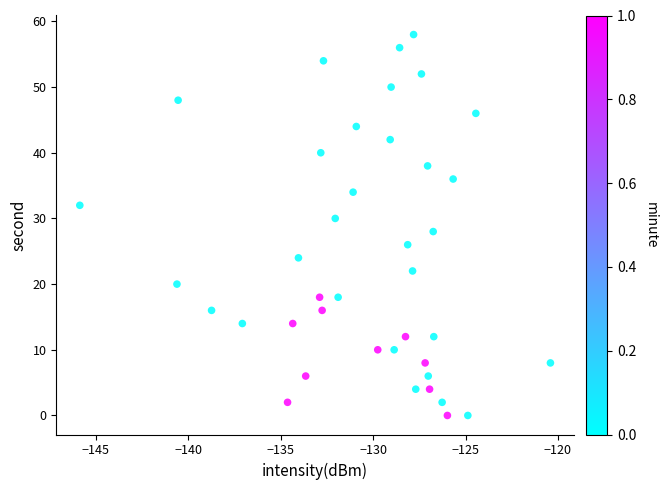

What is the range of Y values (max minus min)?

58